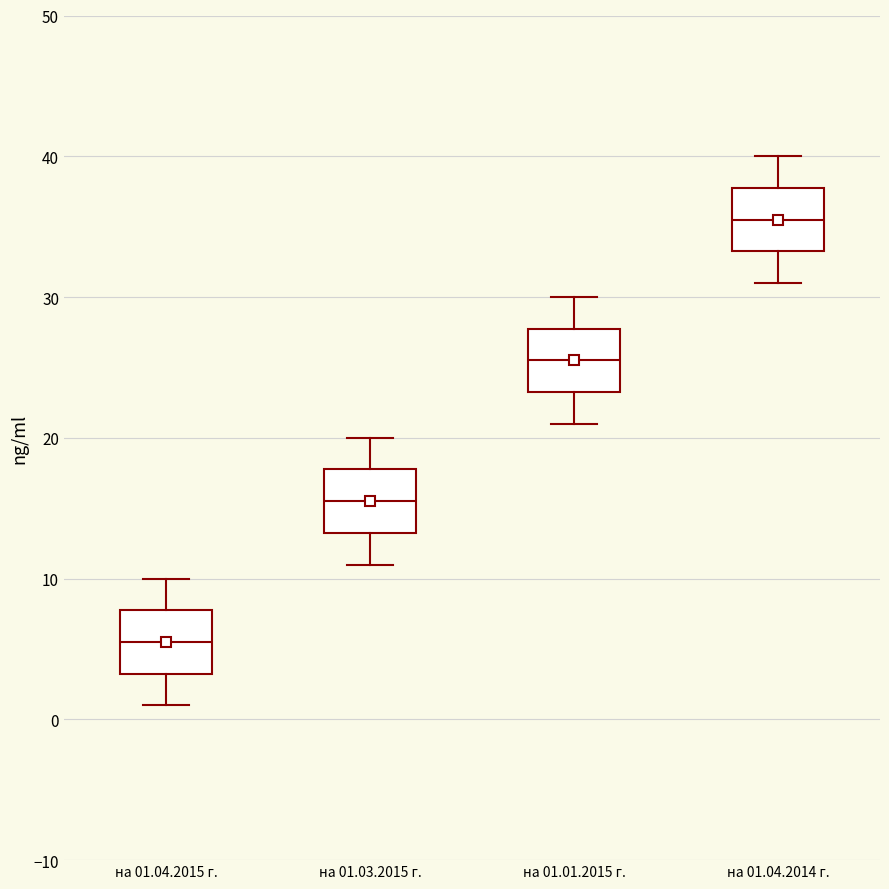

Which box's median line is the highest?

на 01.04.2014 г.